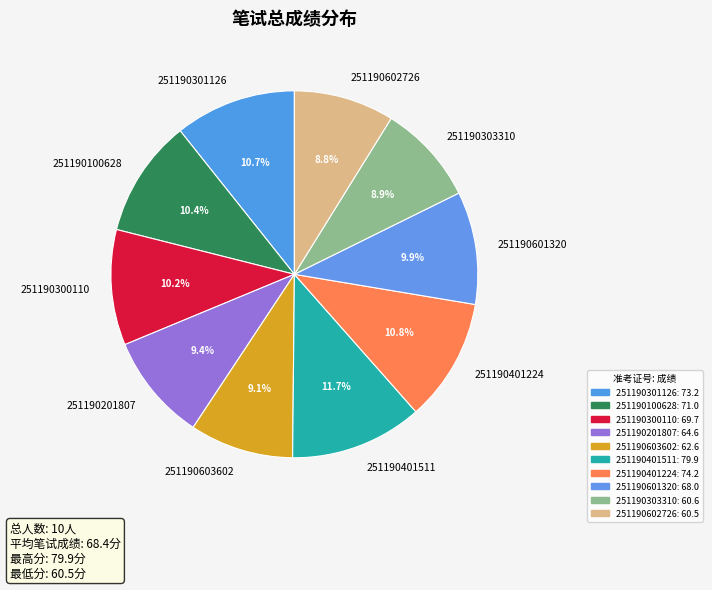

What is the total percentage of 251190602726 and 251190300110?

19.0%